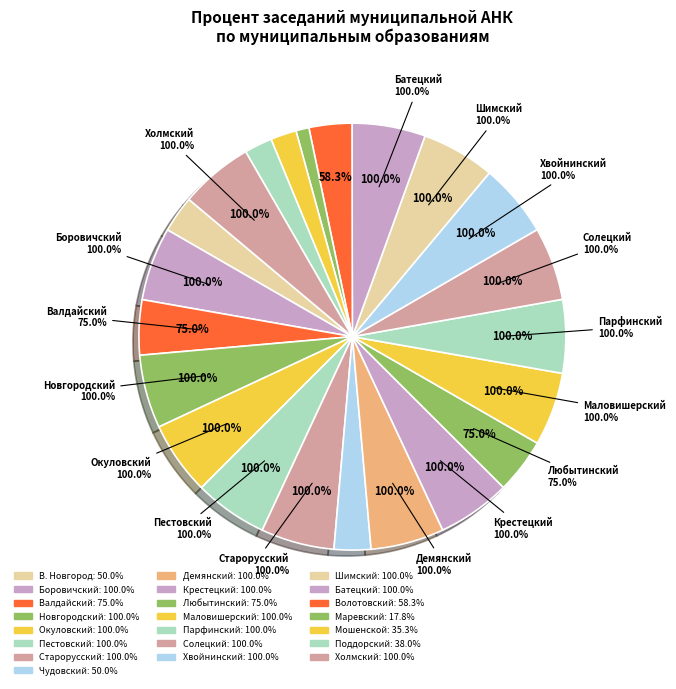

How many slices are in this pie chart?

22